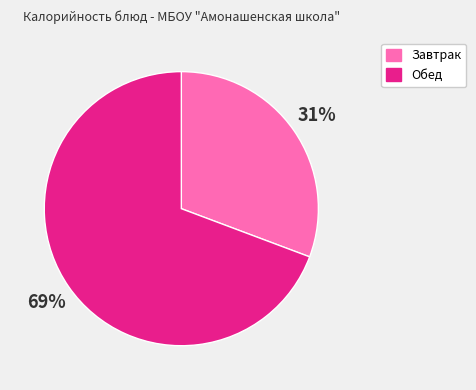

Does any single category account for the majority?

Yes